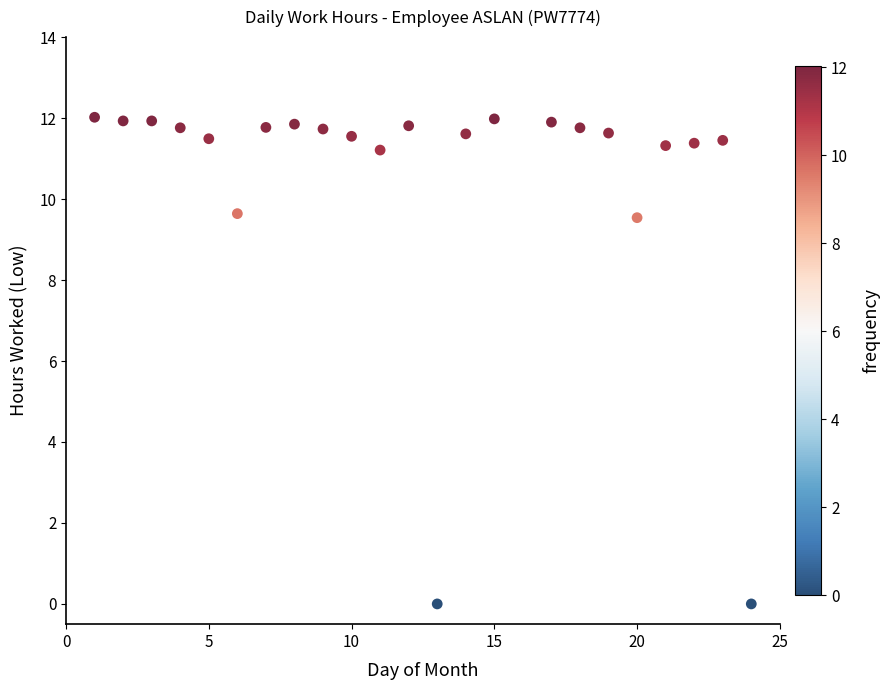

What is the range of X values (max minus min)?

23.0